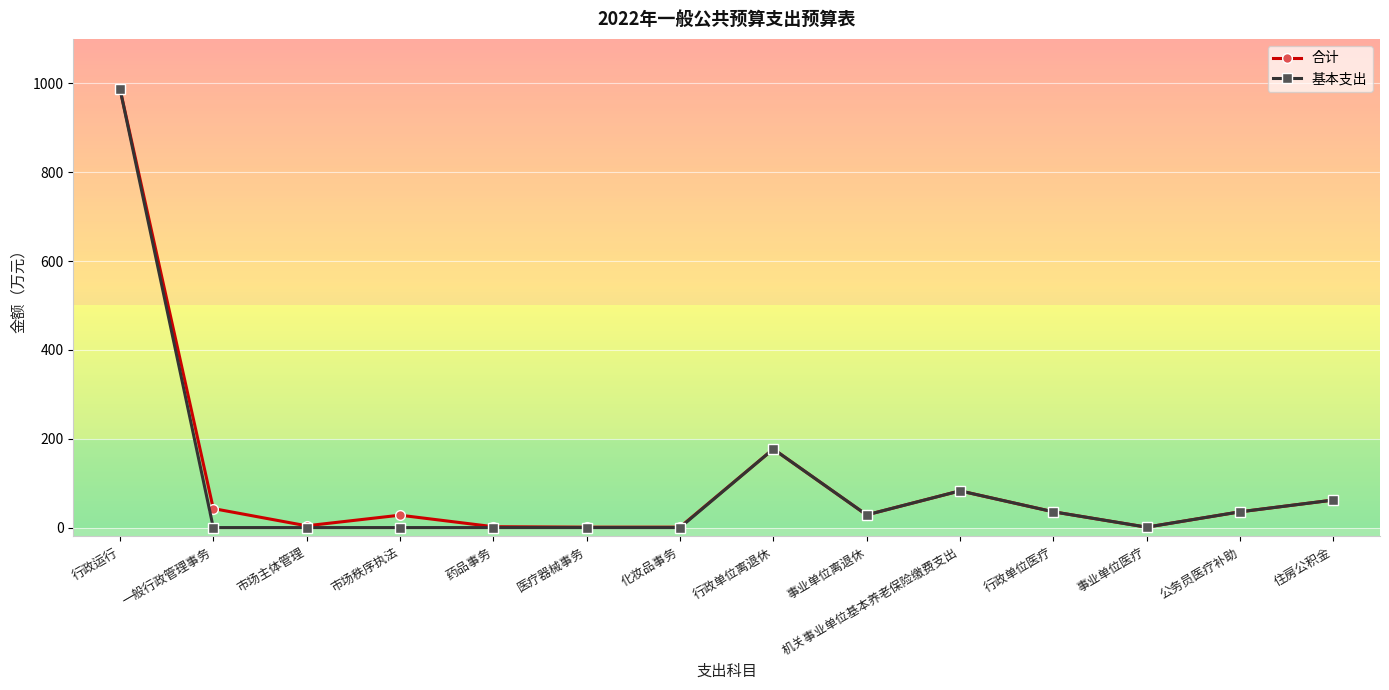

Where is the first local maximum for 合计?

市场秩序执法